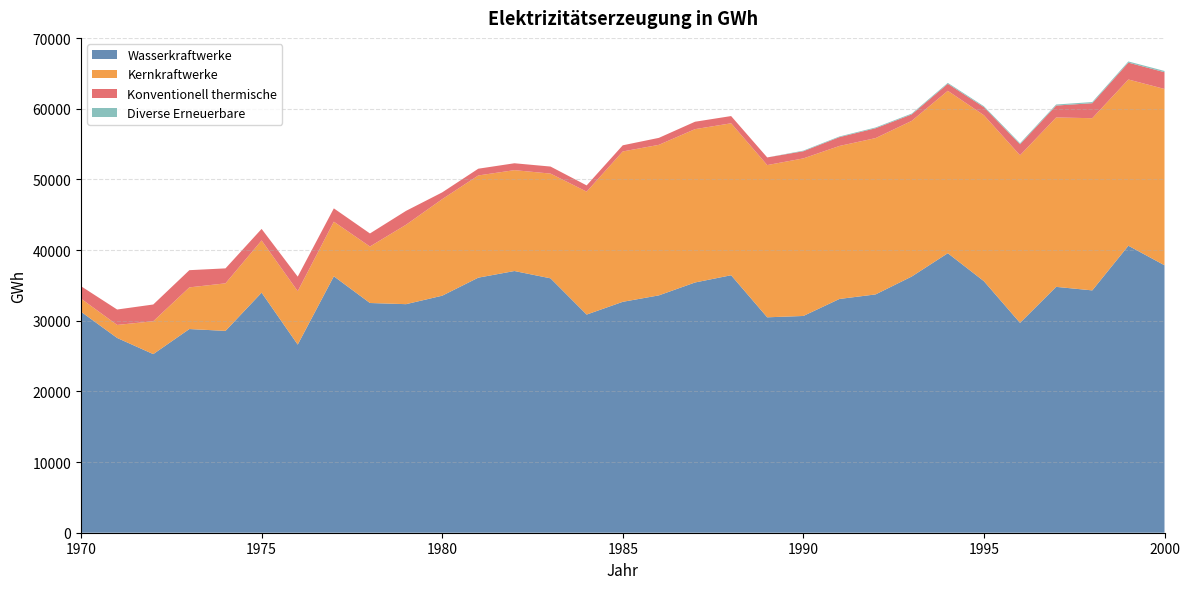

Reading right to left, what are all the values shown in this chart?

Wasserkraftwerke: 37851	40616	34295	34794	29698	35597	39556	36253	33725	33082	30675	30485	36439	35412	33589	32677	30872	36002	37035	36097	33542	32345	32510	36290	26622	33974	28563	28825	25277	27563	31273
Kernkraftwerke: 24949	23523	24368	23971	23719	23486	22984	22029	22121	21654	22298	21543	21502	21701	21303	21281	17396	14821	14276	14462	13663	11243	7995	7728	7561	7391	6730	5896	4650	1843	1850
Konventionell thermische: 2372	2386	2124	1686	1556	1137	988	913	1393	1247	1013	1082	1023	1048	988	869	884	996	974	956	957	1963	1845	1885	2058	1629	2117	2434	2371	2181	1763
Diverse Erneuerbare: 176	168	161	149	147	138	133	118	109	95	88	0	0	0	0	0	0	0	0	0	0	0	0	0	0	0	0	0	0	0	0